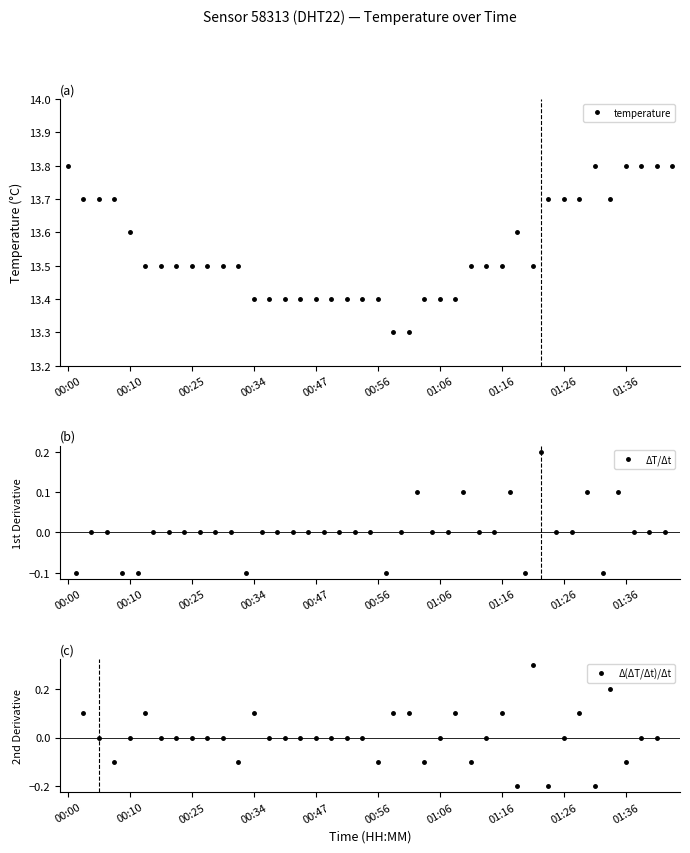

How many interior local peaks (higher than both neighbors) does the data have?

2